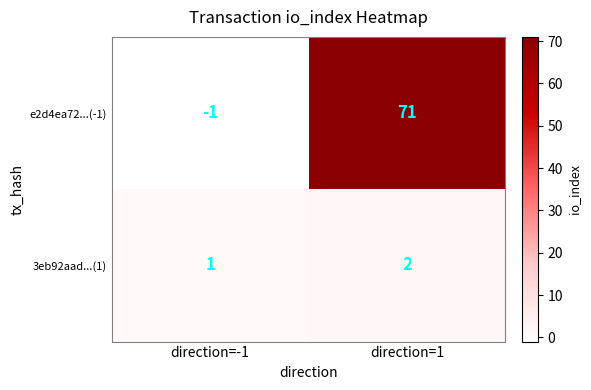

Is it true that 3eb92aad...(1) equals 1 at direction=-1?

True